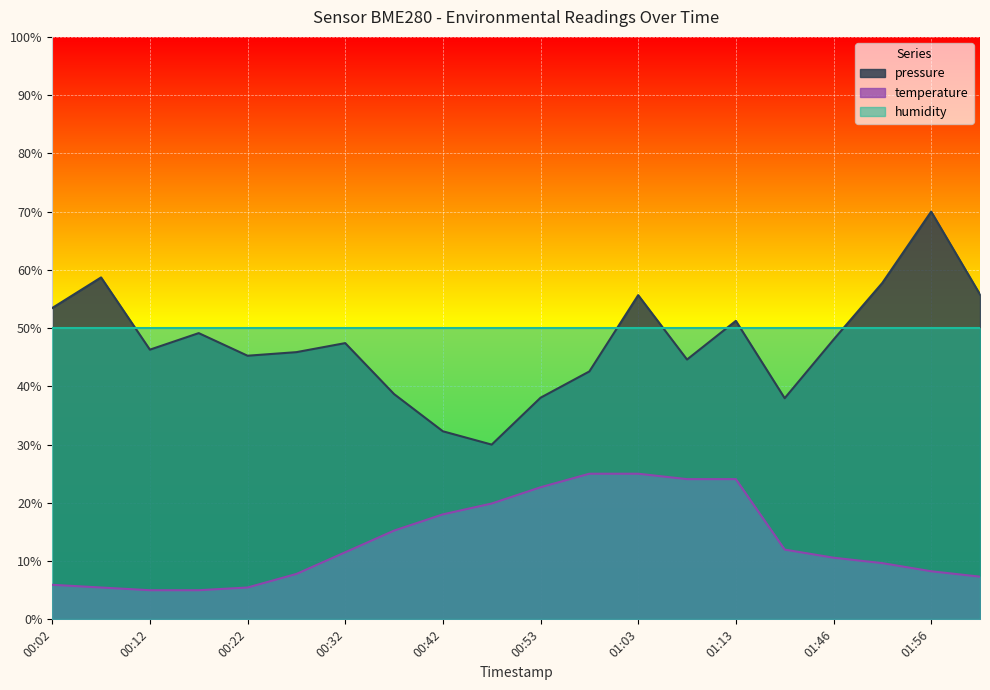

At which category does the chart reach its peak across all series?

01:56